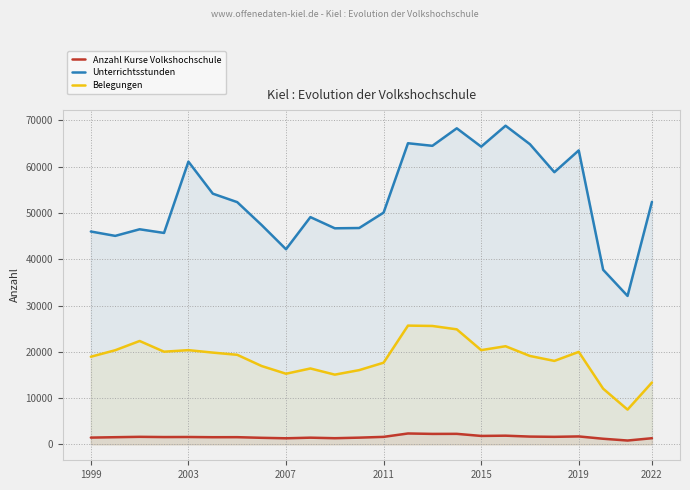

Which series has the largest range (max minus min)?

Unterrichtsstunden